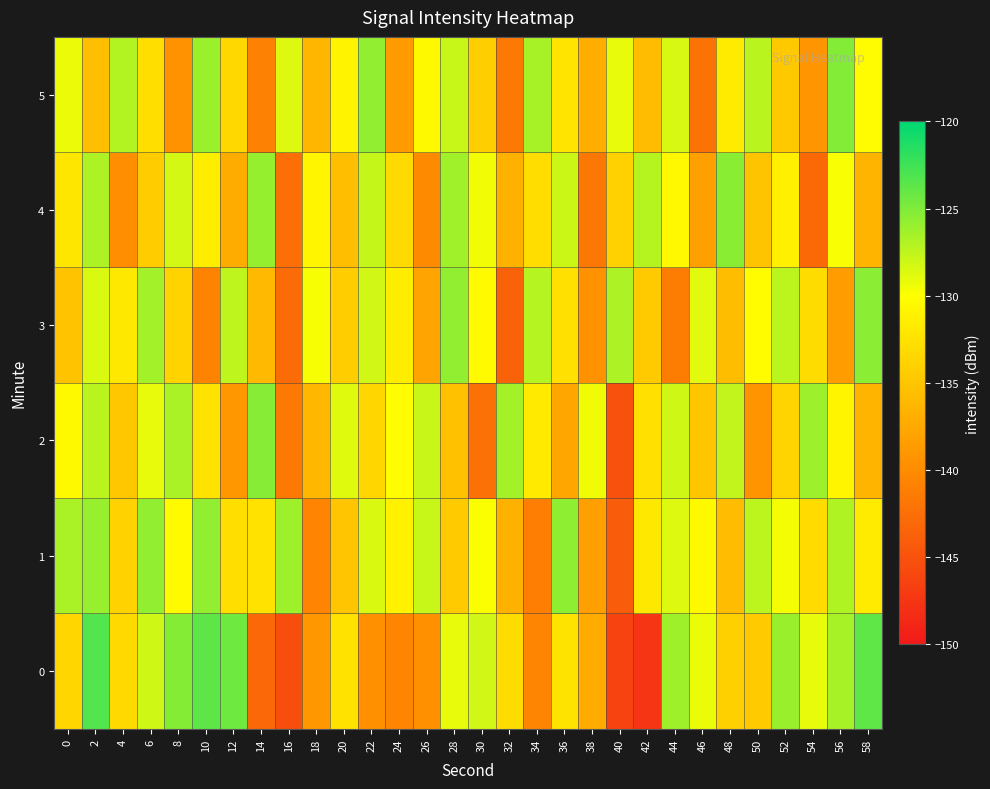

What is the minimum value shown in the chart?

-147.5